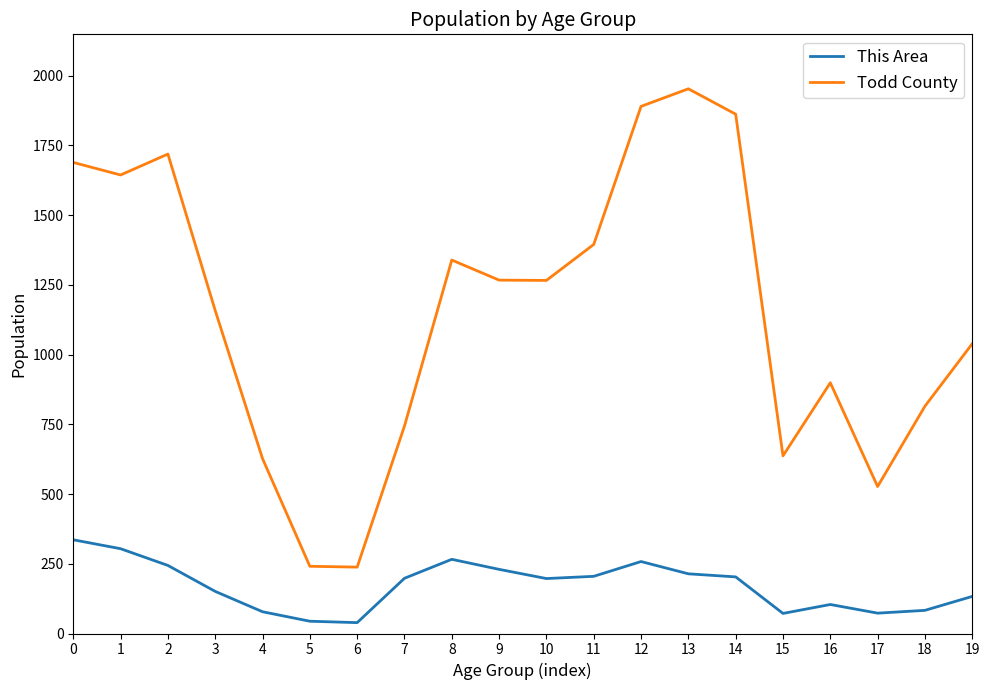

Which series has the largest total across all categories?

Todd County